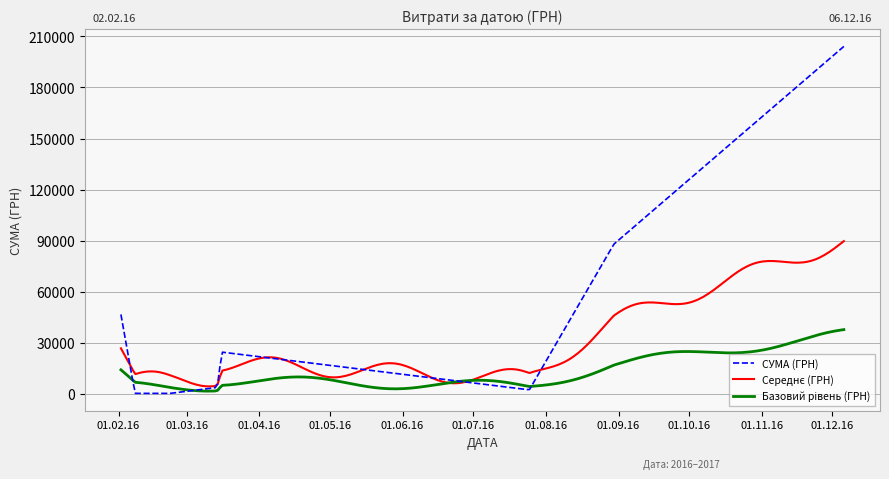

Which series has the largest total across all categories?

СУМА (ГРН)